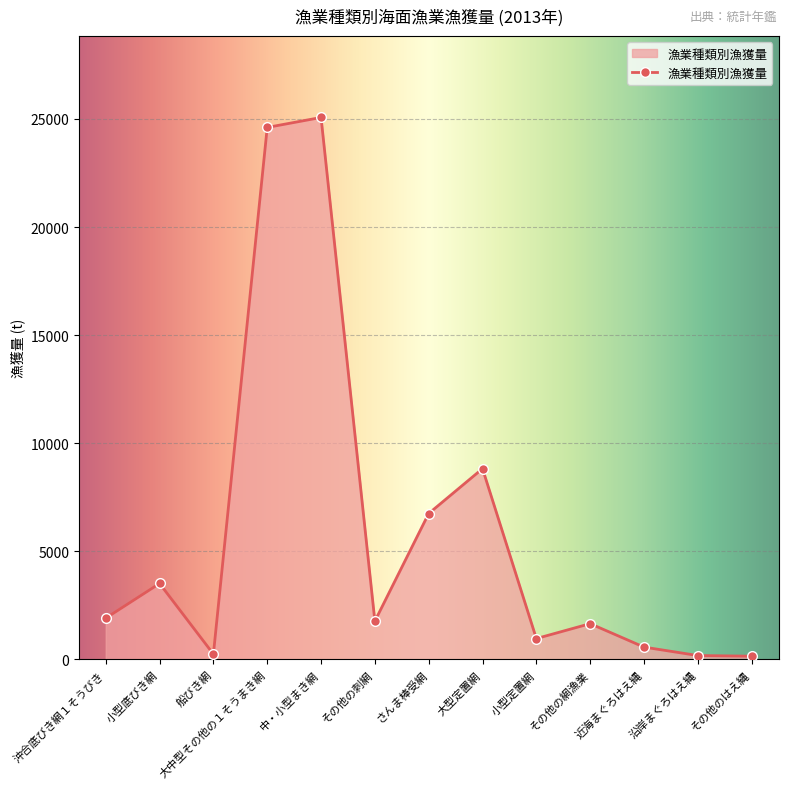

What is the sum of all values?

76242